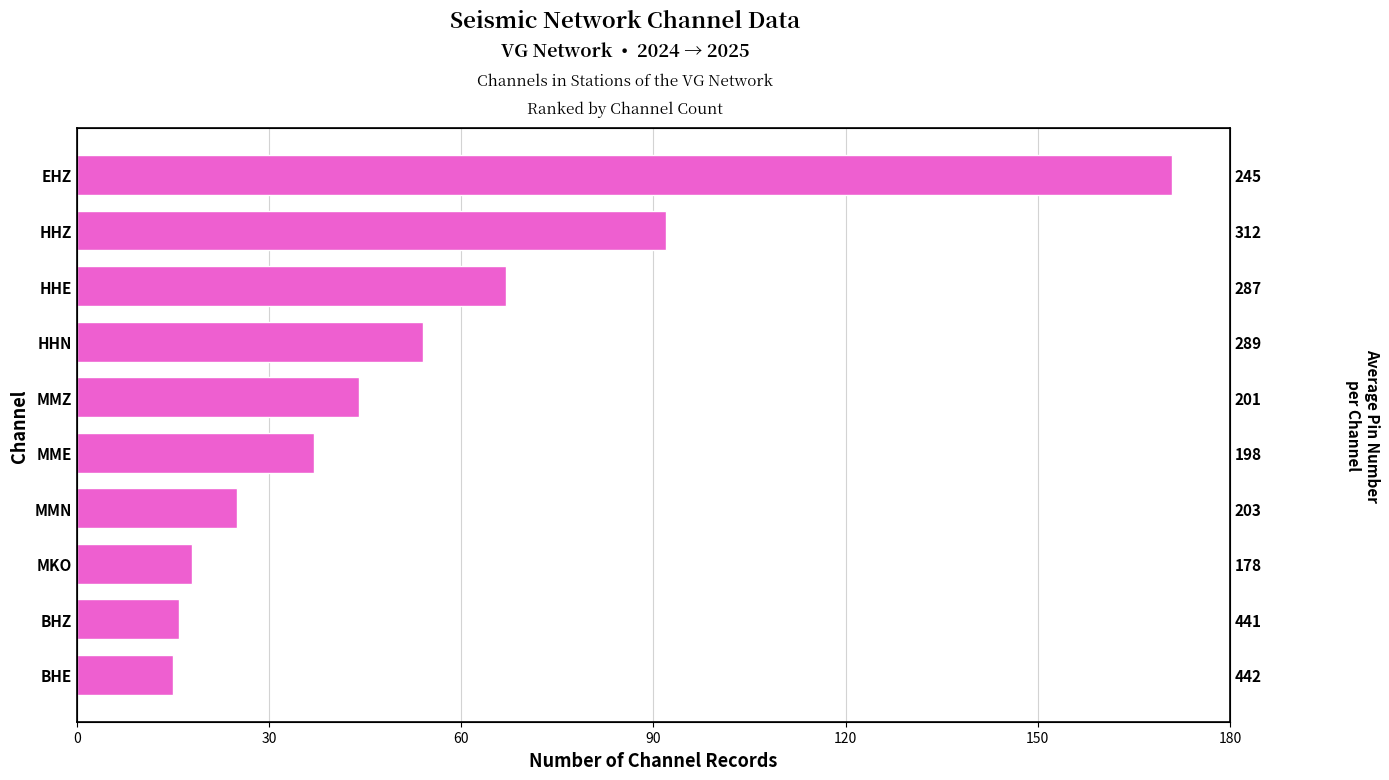

What position from the right is MKO?

3